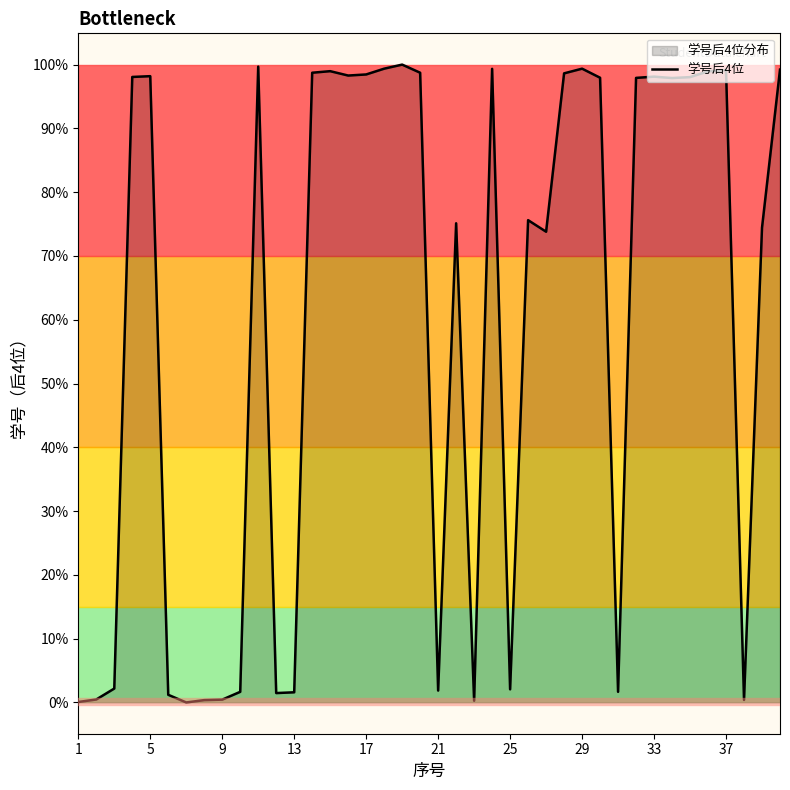

Reading left to right, extract all data points from this chart.

1010	1026	1096	5008	5013	1056	1007	1022	1025	1075	5074	1067	1072	5035	5045	5017	5024	5061	5087	5035	1083	4072	1018	5060	1091	4092	4018	5031	5061	5003	1075	5002	5010	5001	5007	5044	5052	1023	4044	5055